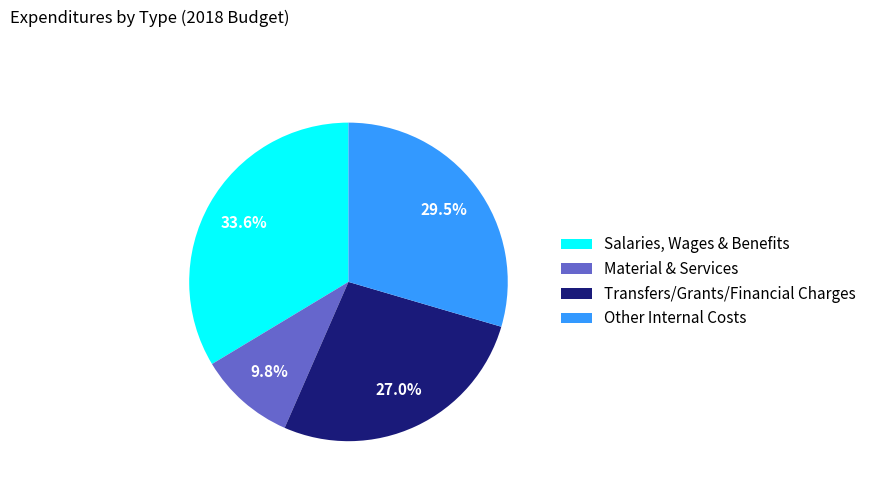

True or false: Salaries, Wages & Benefits accounts for 34% of the total.

True